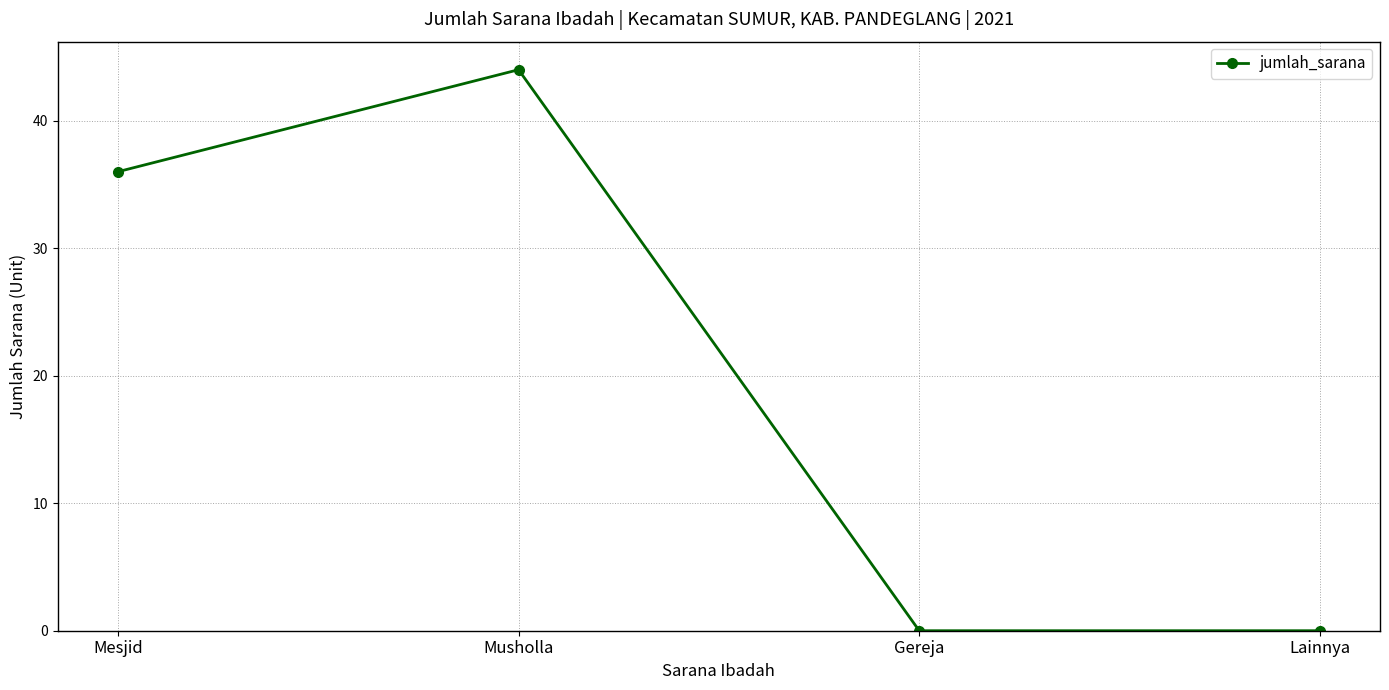

What is the maximum value shown in the chart?

44